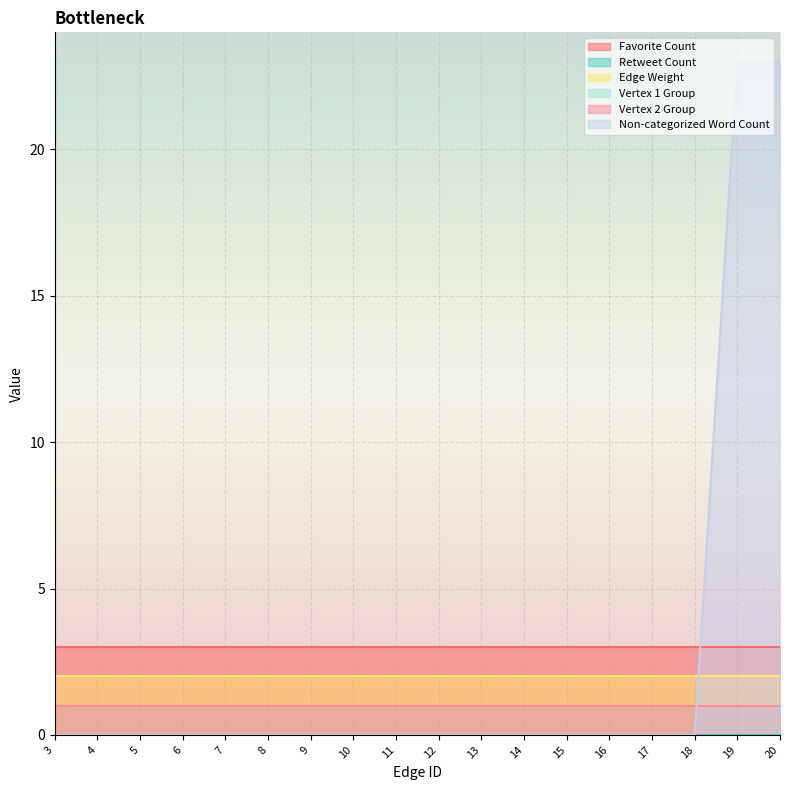

Rank the series at 3 from lowest to highest value.

Retweet Count, Non-categorized Word Count, Vertex 1 Group, Vertex 2 Group, Edge Weight, Favorite Count